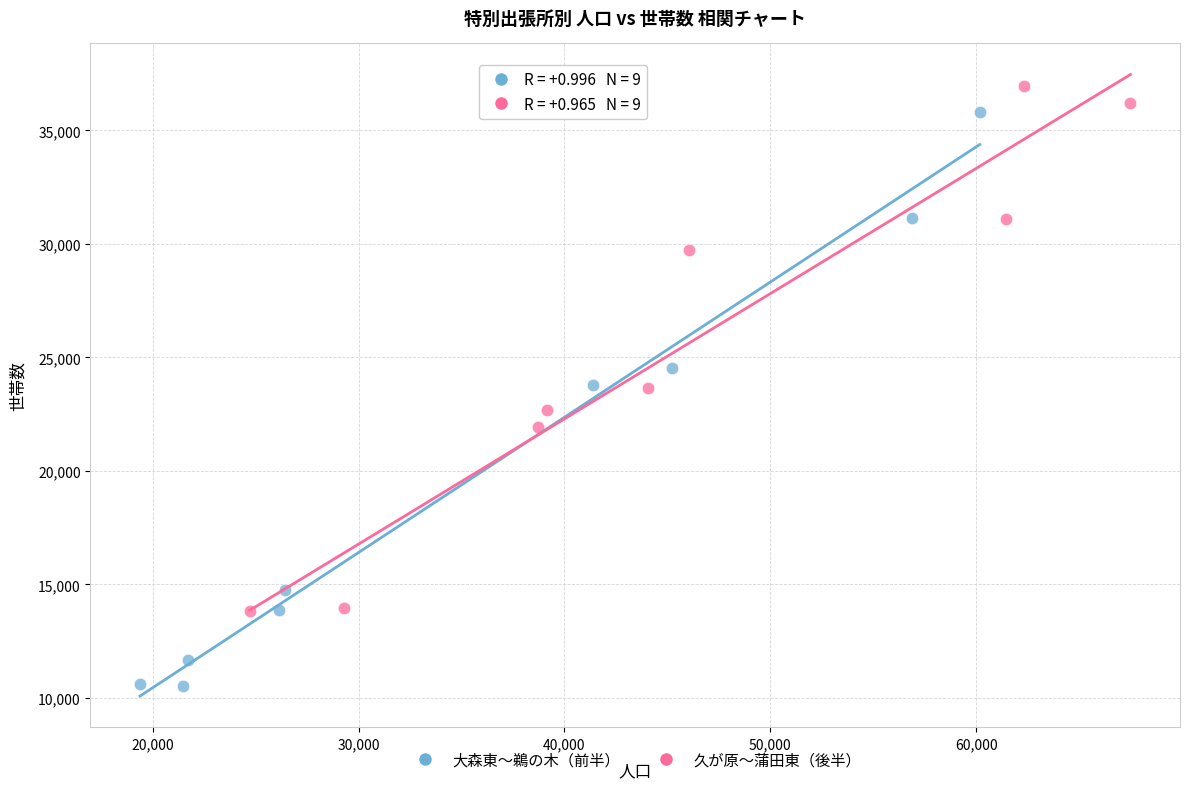

Which series has the largest Y range (max minus min)?

大森東〜鵜の木（前半）